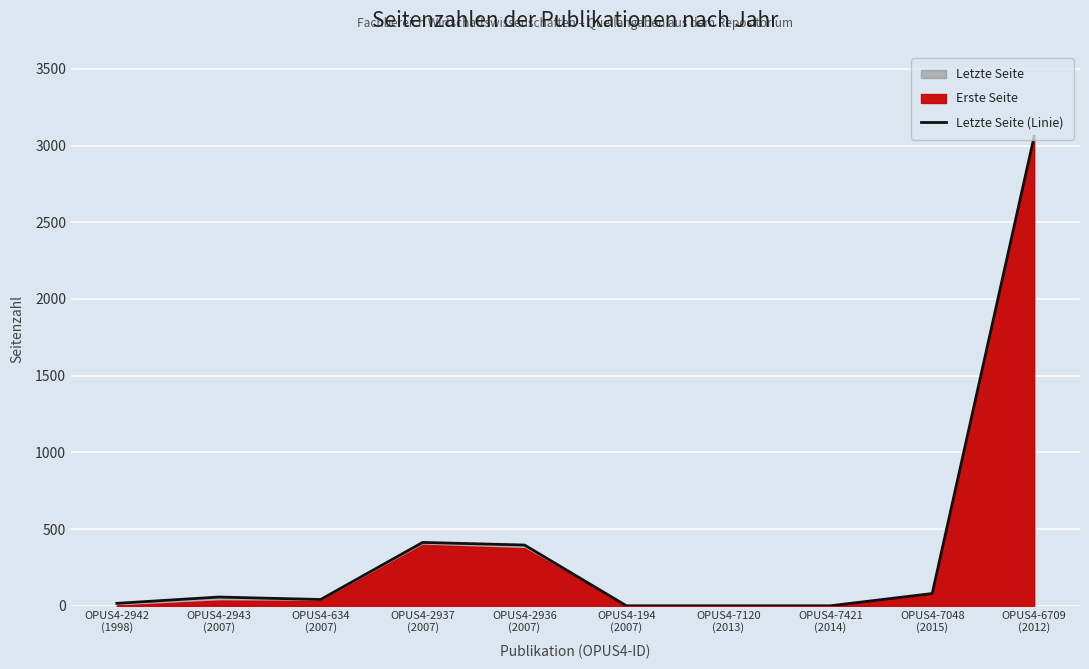

How many points are lower than both their immediate neighbors (excluding endpoints)?

1